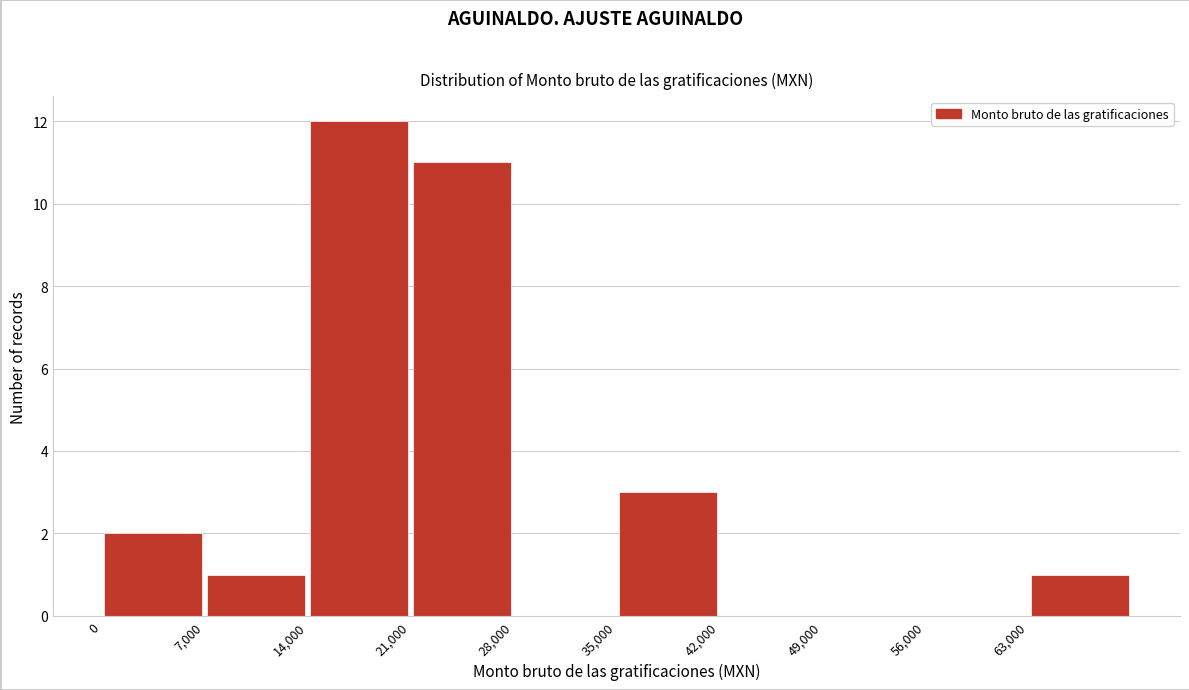

Reading left to right, transcribe this chart: for each bar, give the range it covers on the x-axis and its height. The values are not printed on the chart, so give them approximately, as read against the axis.

0 to 7000: 2
7000 to 14000: 1
14000 to 21000: 12
21000 to 28000: 11
28000 to 35000: 0
35000 to 42000: 3
42000 to 49000: 0
49000 to 56000: 0
56000 to 63000: 0
63000 to 70000: 1